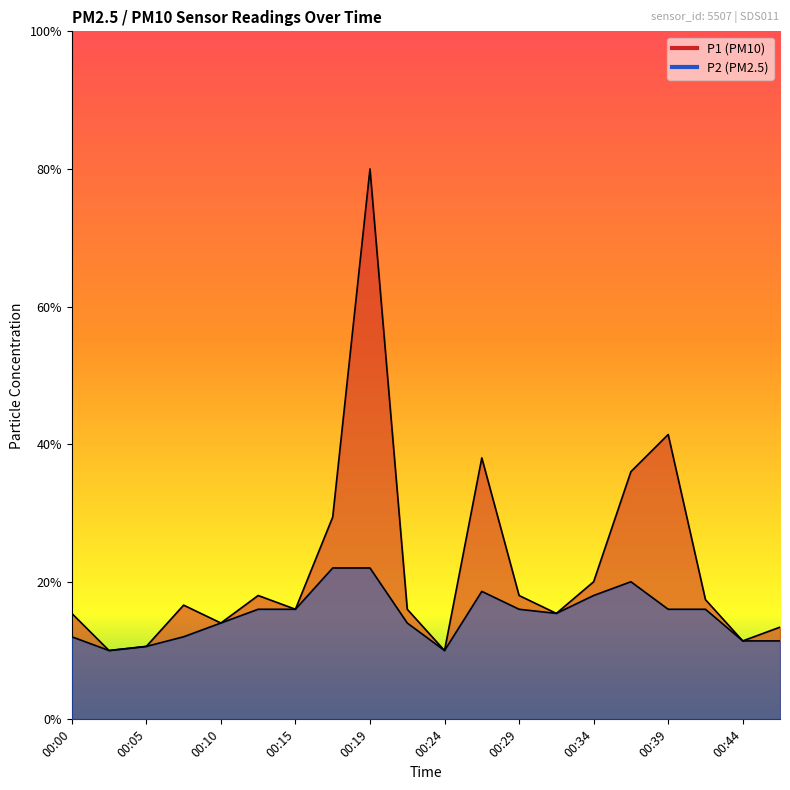

Rank the series by their maximum value, from lowest to highest.

P2, P1